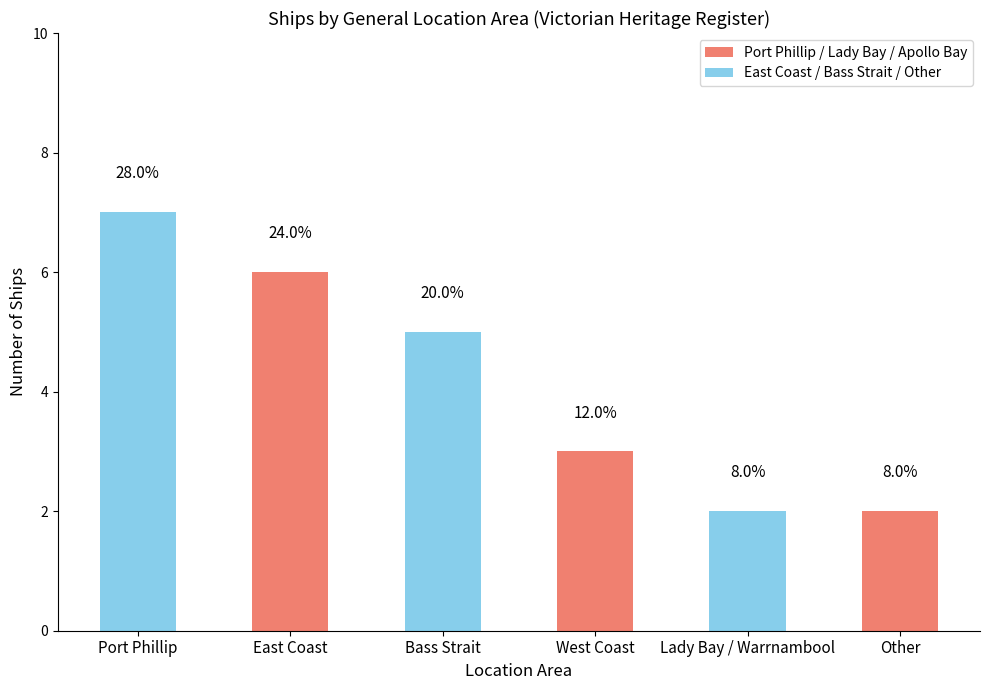

Are the bars horizontal?

No